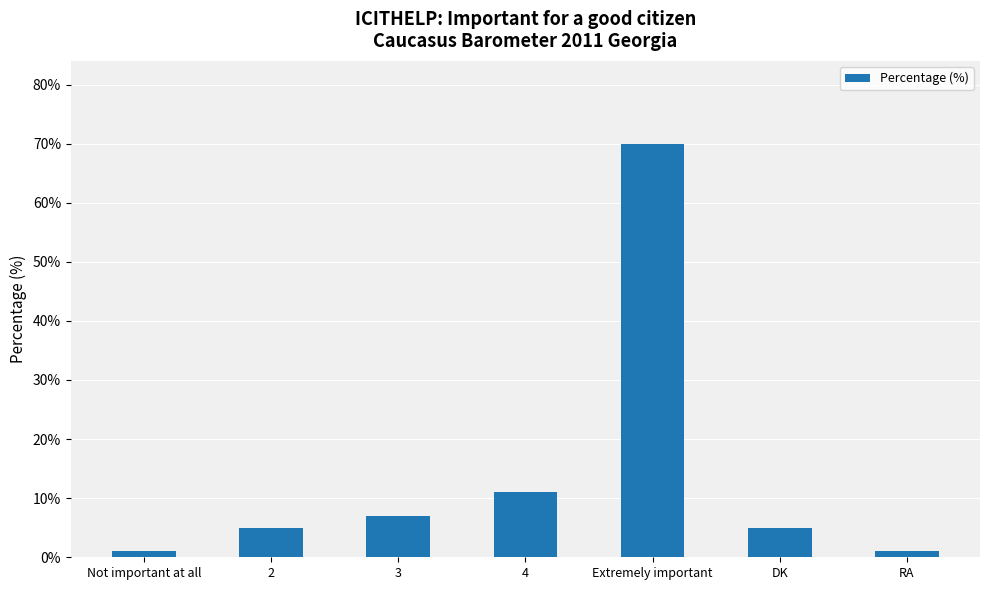

The chart shows a value of 5 at 2. True or false?

True